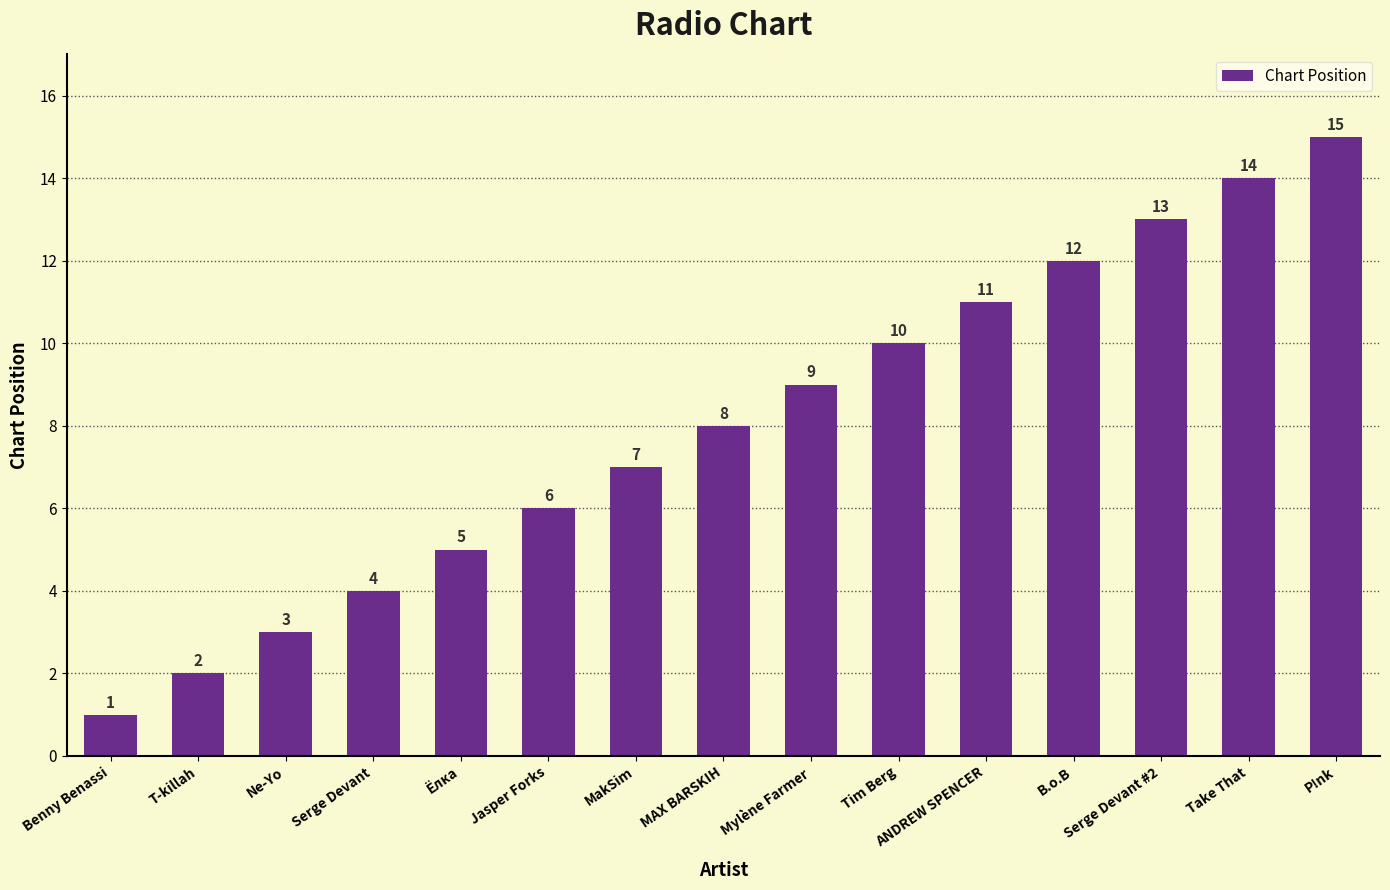

List the labels in order of value, largest first.

P!nk, Take That, Serge Devant #2, B.o.B, ANDREW SPENCER, Tim Berg, Mylène Farmer, MAX BARSKIH, MakSim, Jasper Forks, Ёлка, Serge Devant, Ne-Yo, T-killah, Benny Benassi